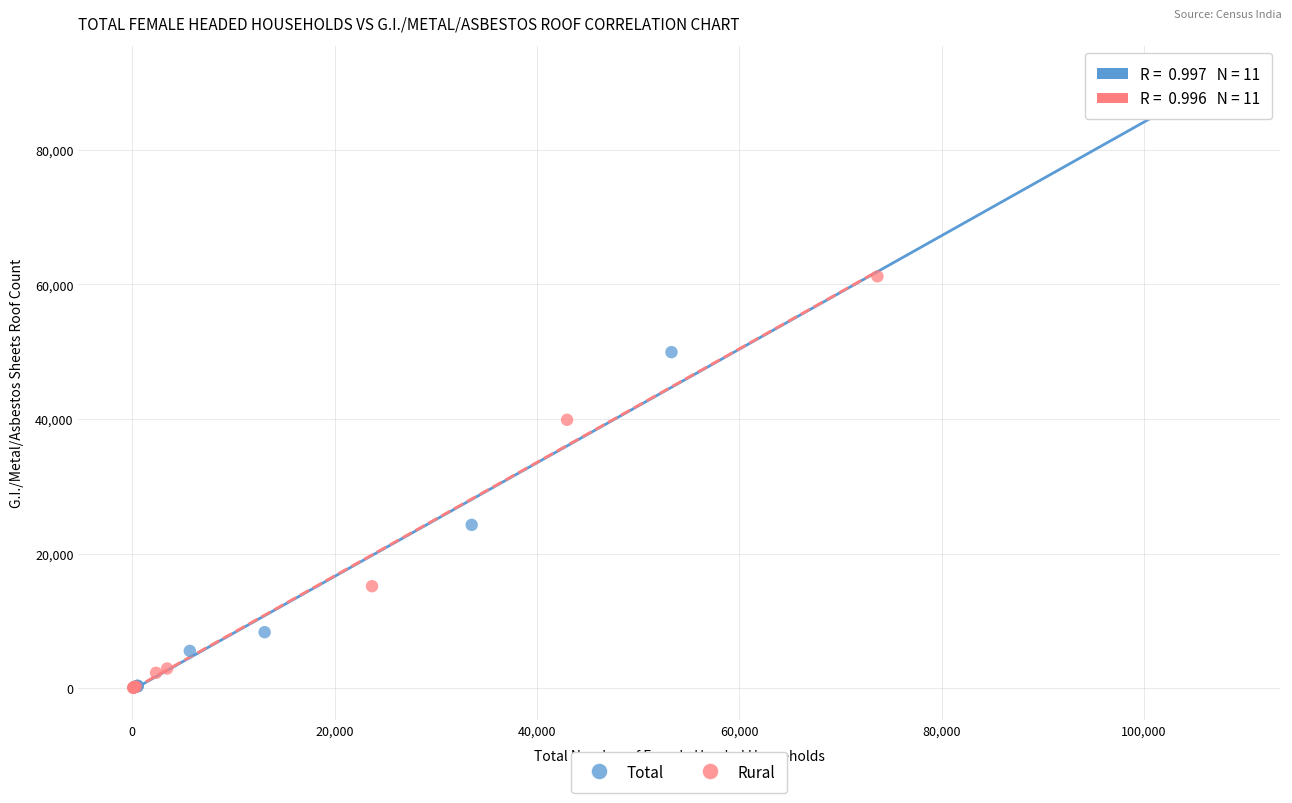

Which series contains the highest Y value?

Total